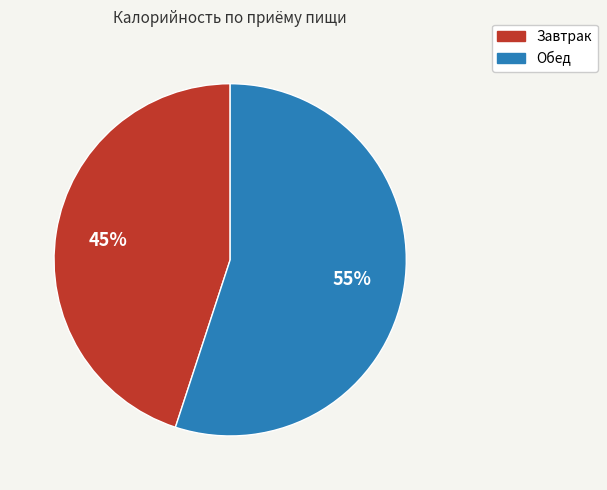

Between Обед and Завтрак, which is larger?

Обед